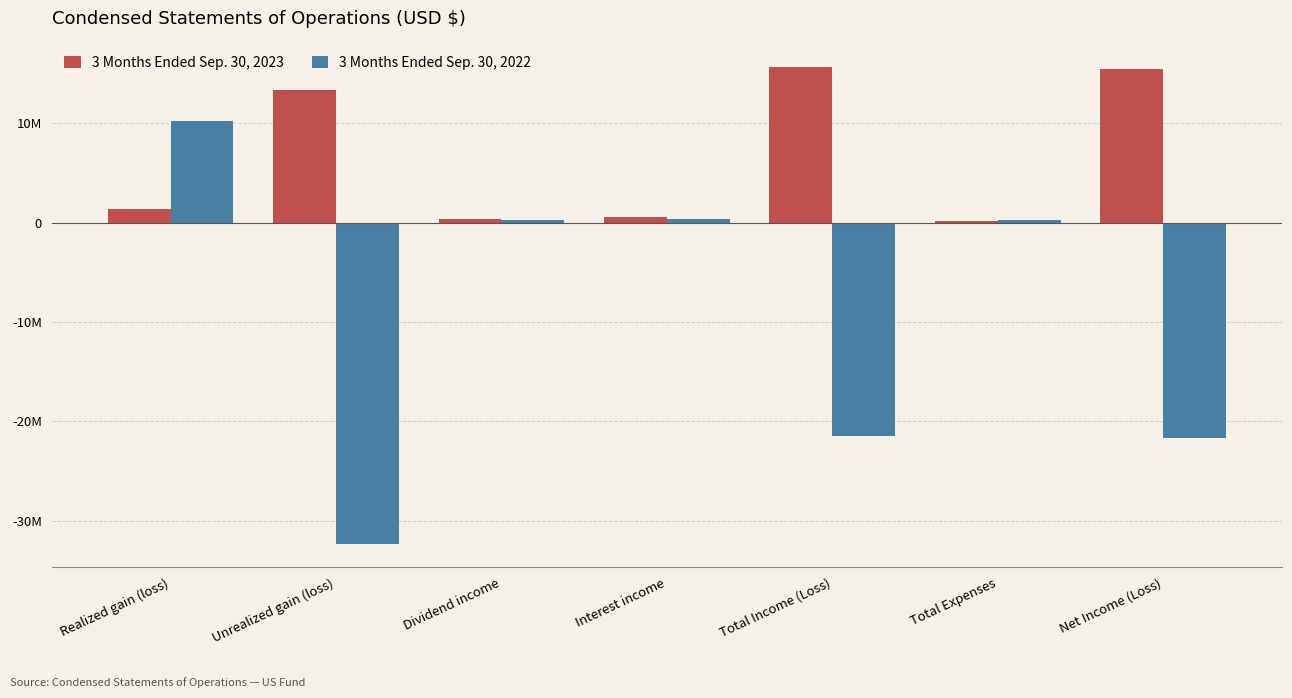

At which label does 3 Months Ended Sep. 30, 2022 reach its minimum?

Unrealized gain (loss)